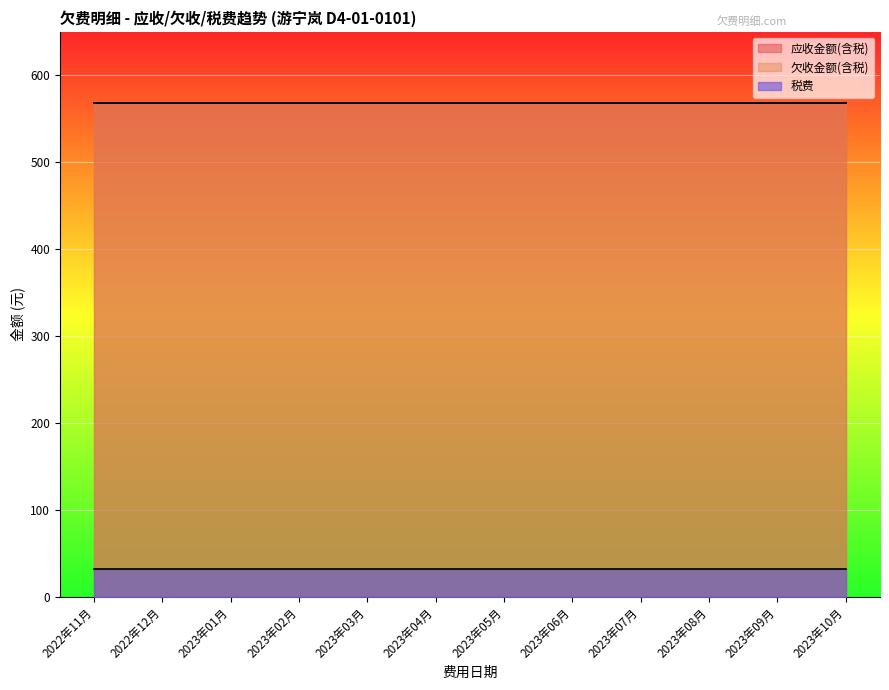

Which category has the lowest value in the 税费 series?

2022年11月